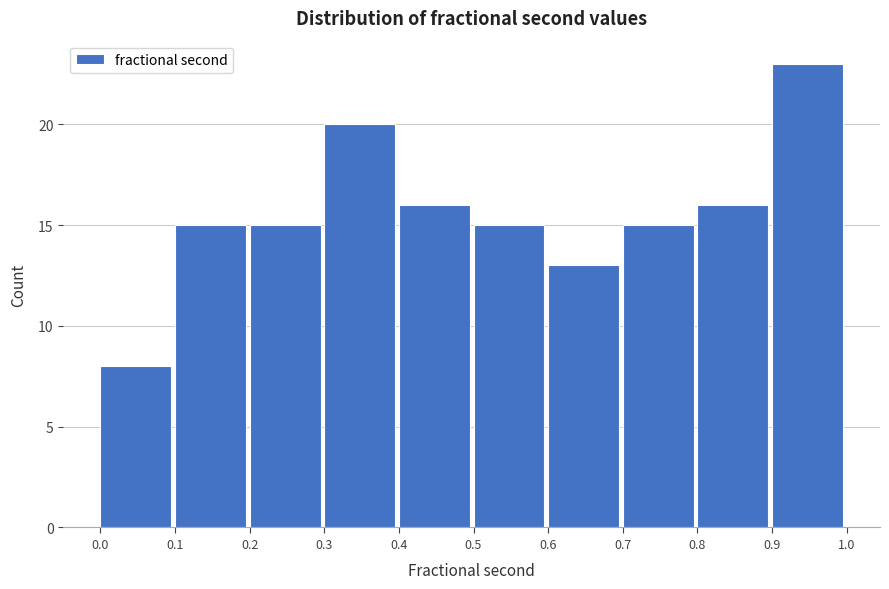

How tall is the bar that spans 0.2 to 0.3 on the x-axis? The values are not printed on the chart, so give them approximately, as read against the axis.

15